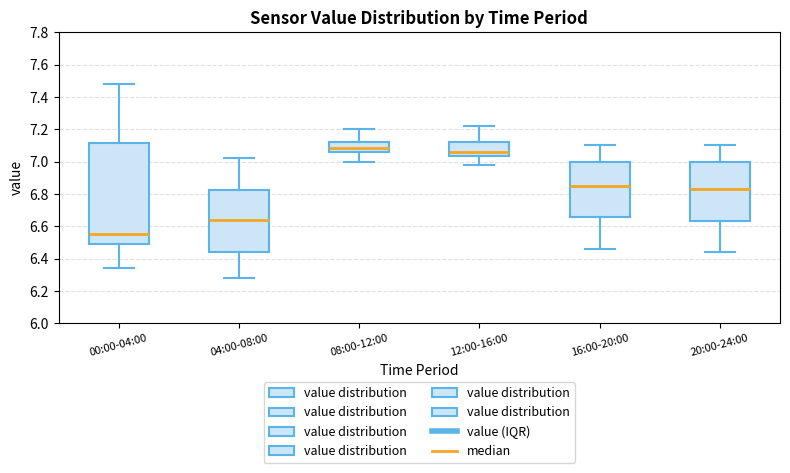

Reading left to right, read every box against the y-axis: the position of its median line, the range the box covers, and the ends of its whiskers. The values are not printed on the chart, so give them approximately, as read against the axis.

00:00-04:00: median 6.56, box 6.50 to 7.12, whiskers 6.34 to 7.48
04:00-08:00: median 6.64, box 6.44 to 6.82, whiskers 6.28 to 7.02
08:00-12:00: median 7.08, box 7.06 to 7.12, whiskers 7.00 to 7.20
12:00-16:00: median 7.06, box 7.04 to 7.12, whiskers 6.98 to 7.22
16:00-20:00: median 6.86, box 6.66 to 7.00, whiskers 6.46 to 7.10
20:00-24:00: median 6.84, box 6.64 to 7.00, whiskers 6.44 to 7.10